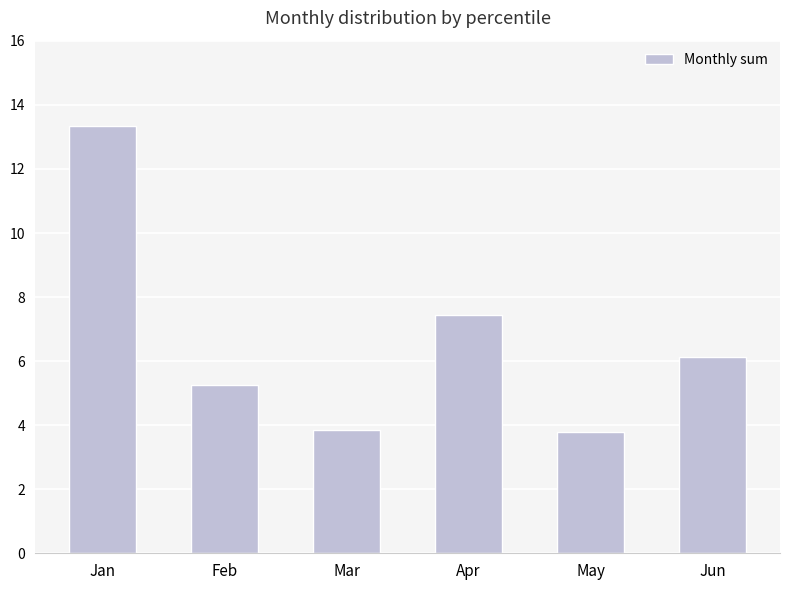

Approximately how many times larger is the value at May compared to Mar?

1.0